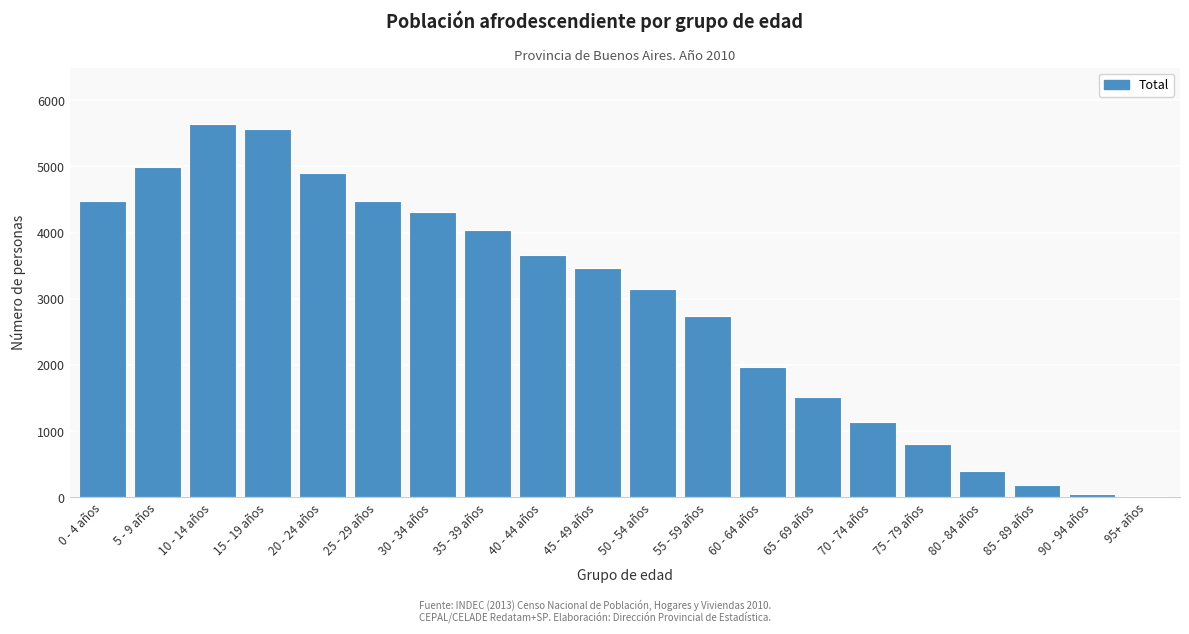

Which has a higher value, 70 - 74 años or 30 - 34 años?

30 - 34 años